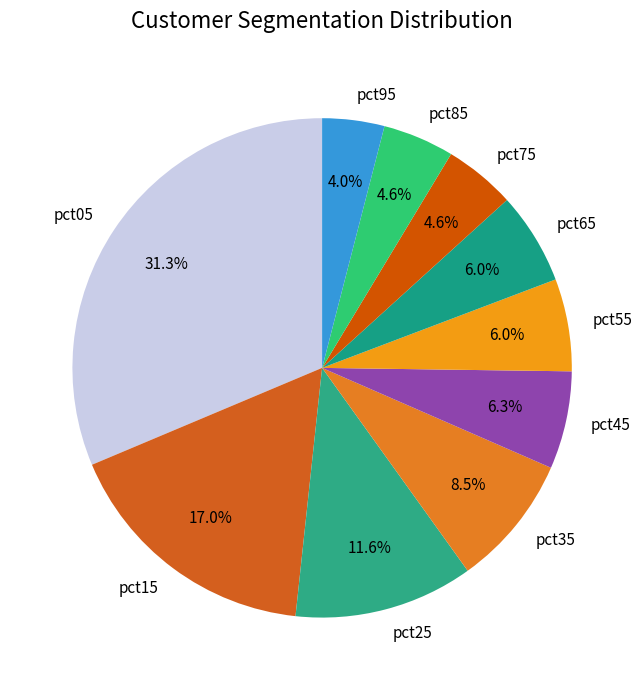

The pct25 slice represents 3% of the pie. True or false?

False